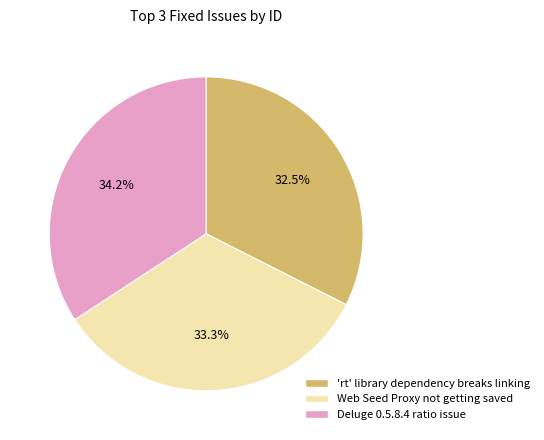

Combined, what portion of the pie is Web Seed Proxy not getting saved and Deluge 0.5.8.4 ratio issue?

67.5%